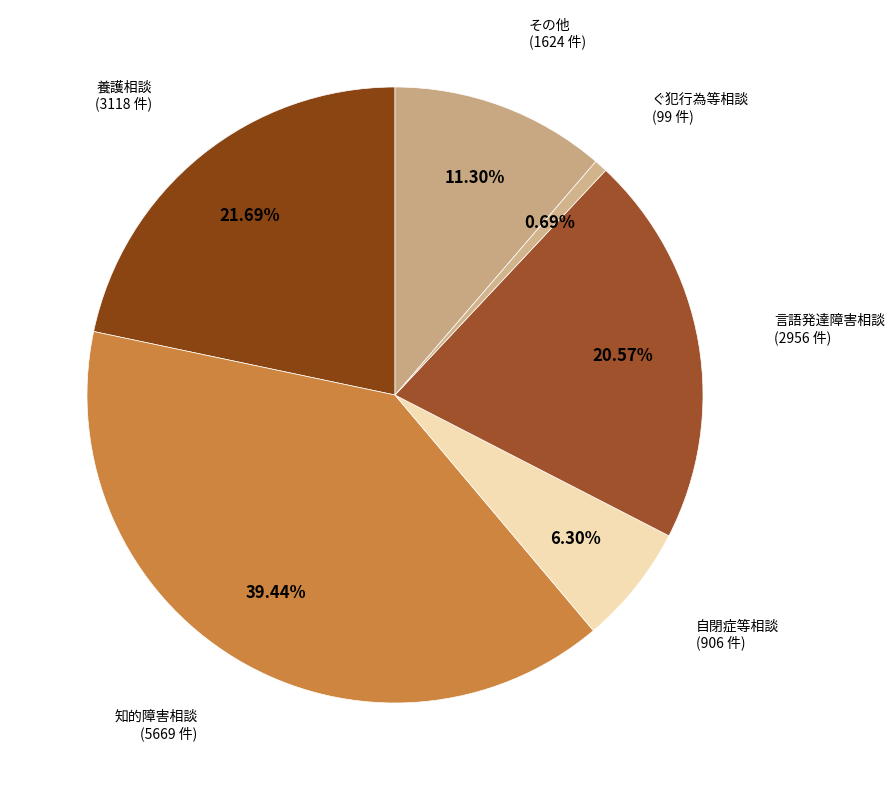

How much of the chart is everything except ぐ犯行為等相談?

99.3%